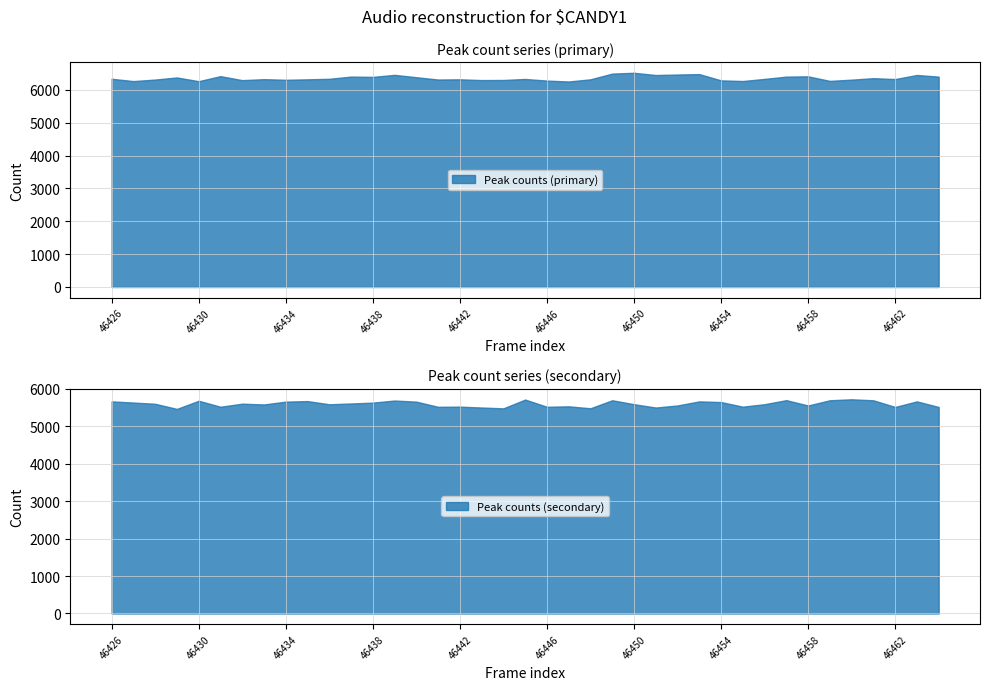

At 46459, list the series in order from smallest to largest.

Peak counts (secondary), Peak counts (primary)